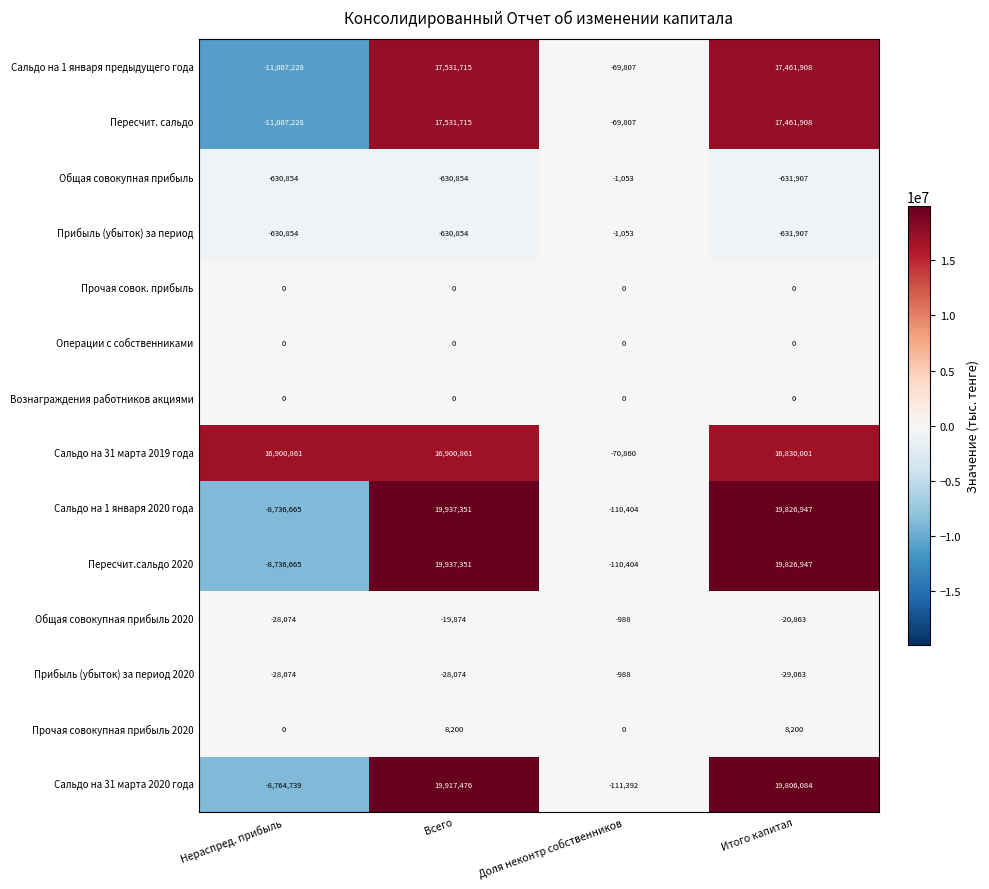

What is the difference between the highest and lowest values at Итого капитал?

20458854